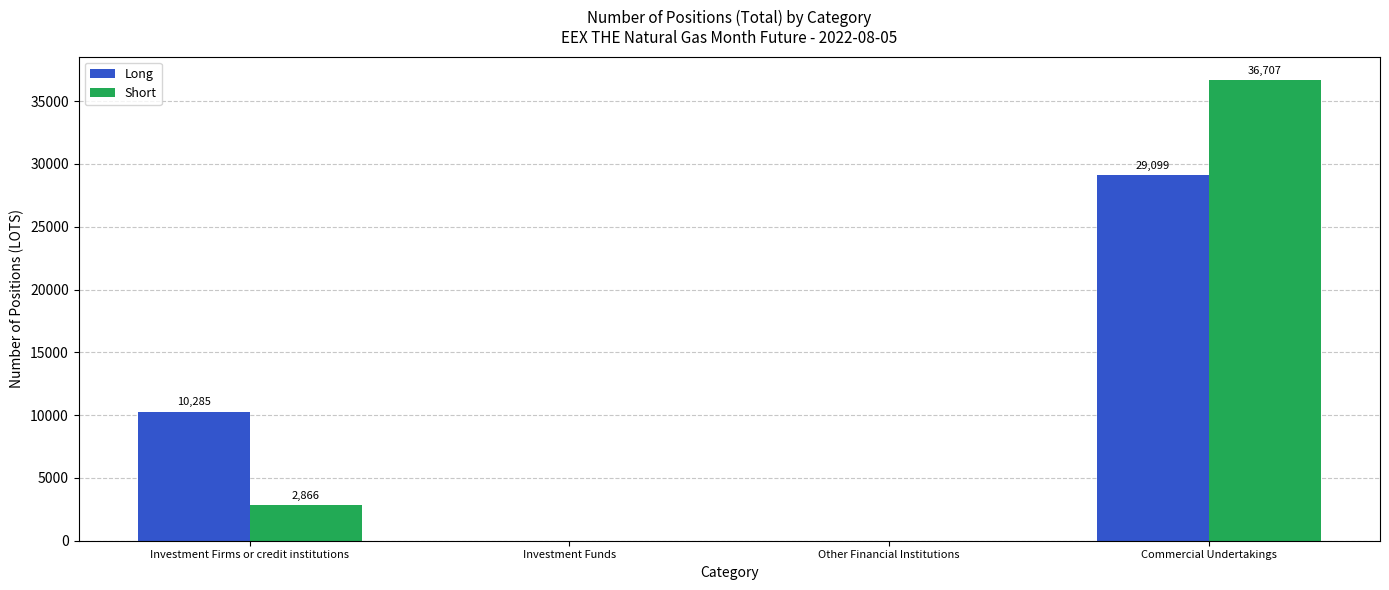

At which label is Short closest to 18353?

Investment Firms or credit institutions